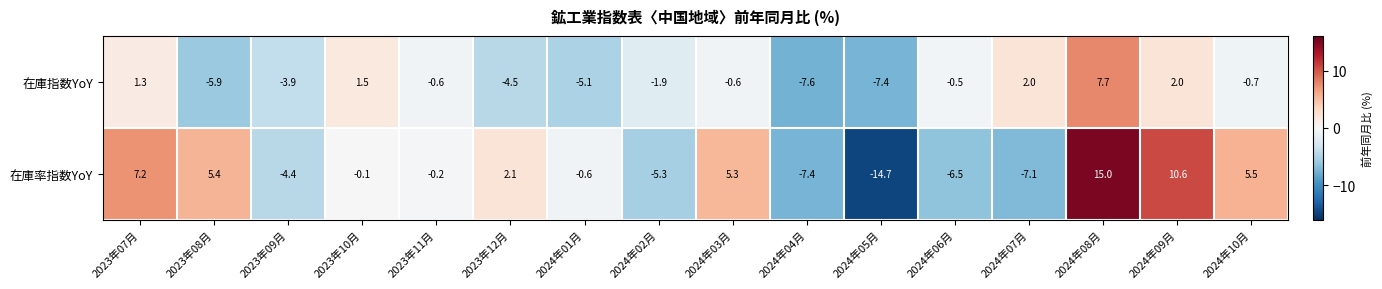

Which label corresponds to the largest value in the chart?

2024年08月